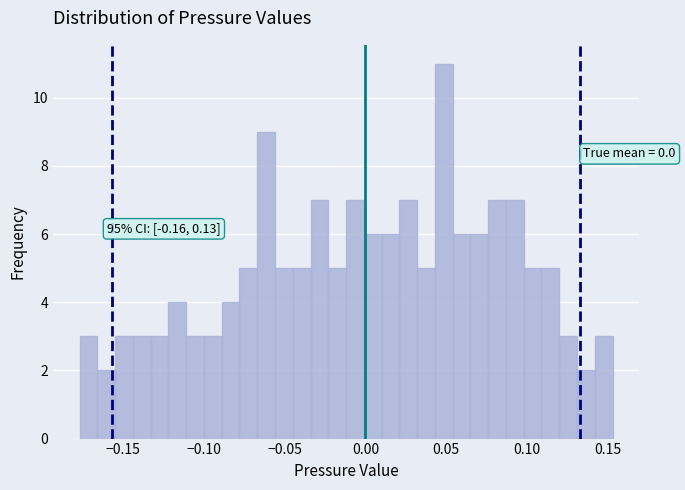

Around what value on the x-axis is the tallest bar? Give the approximate position of its centre, as read against the axis.

0.050